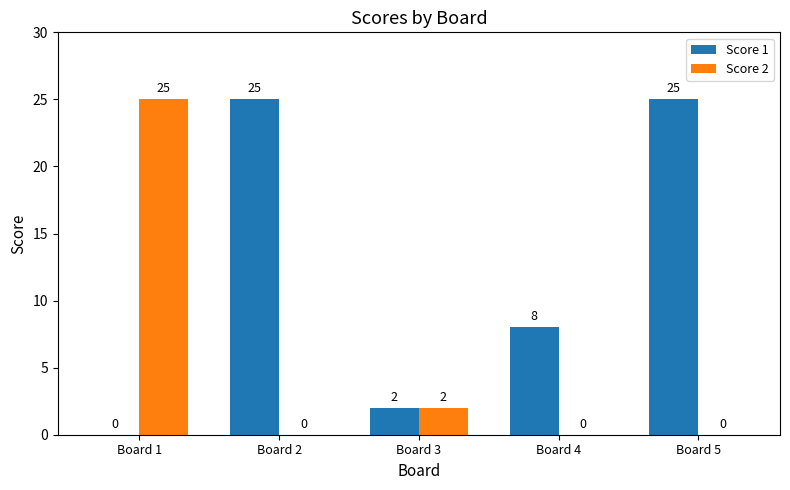

Reading left to right, extract all data points from this chart.

Score 1: 0	25	2	8	25
Score 2: 25	0	2	0	0